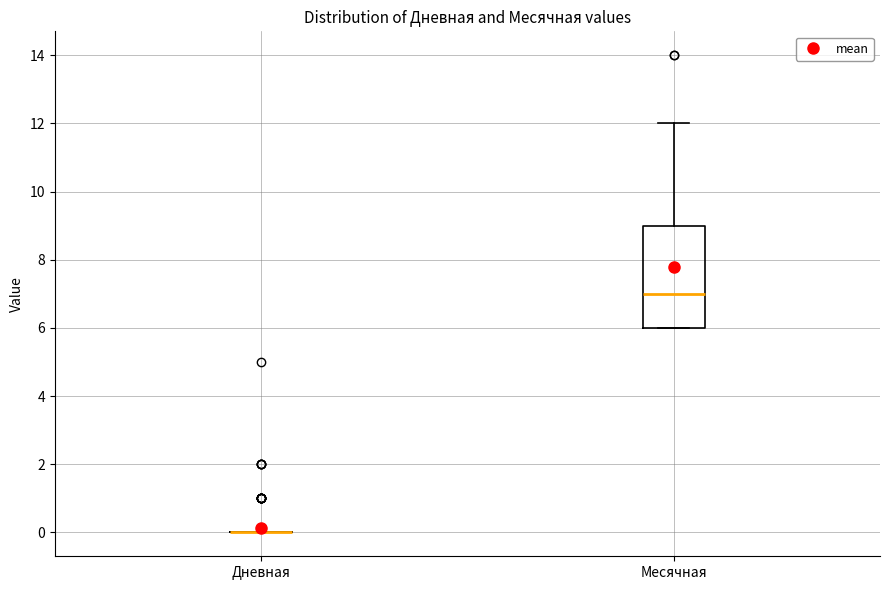

Which box is the tallest, from its lower edge to its upper edge?

Месячная